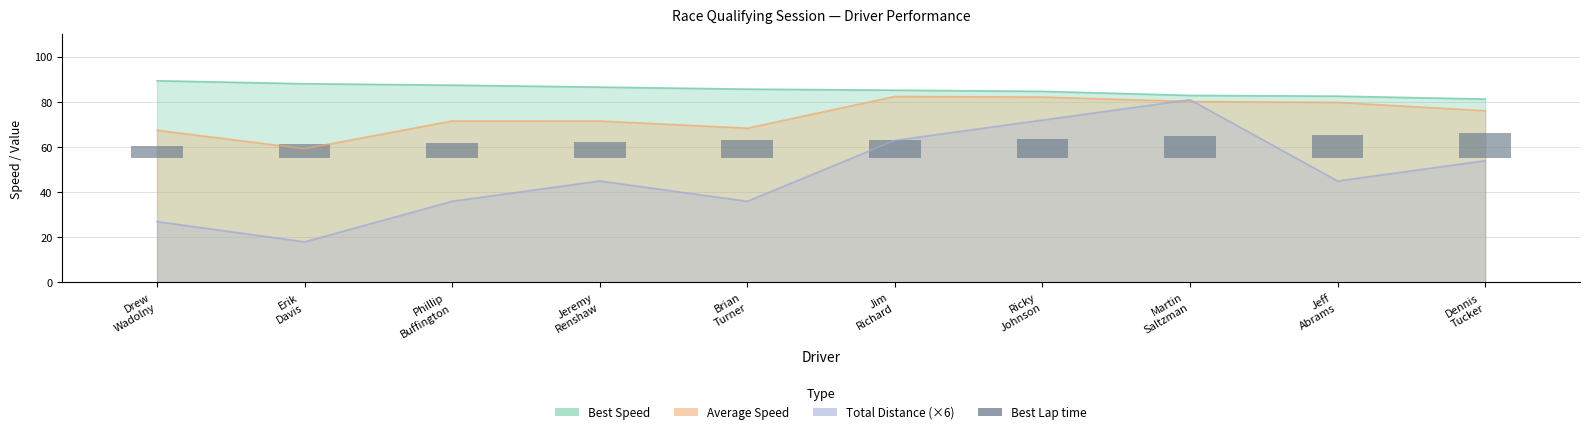

Which category has the highest value across all series?

Dennis
Tucker